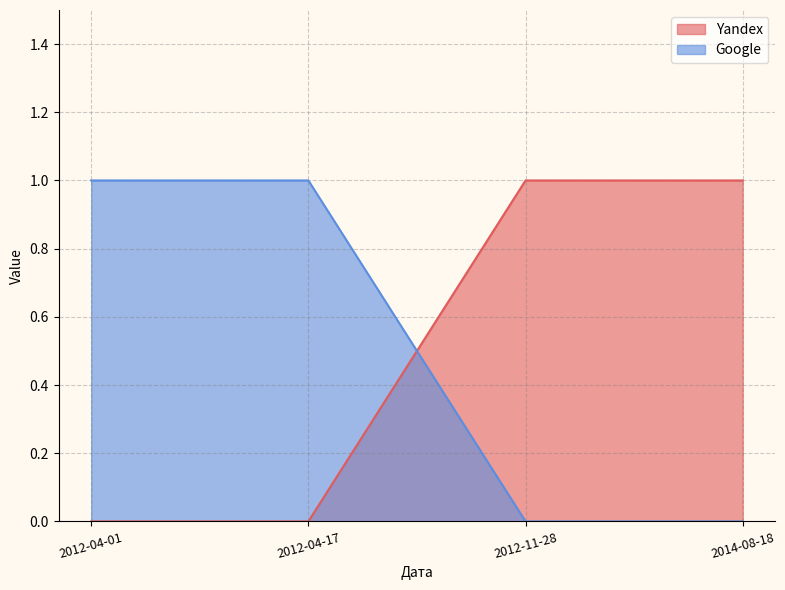

Is the value of Google at 2012-04-17 greater than the value of Yandex at 2012-04-01?

Yes